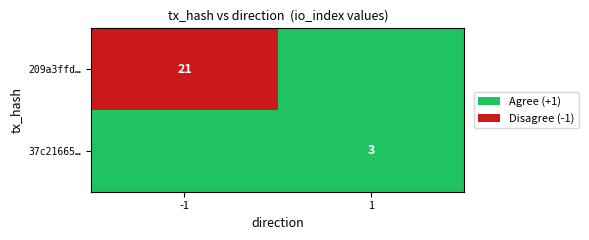

The value of 209a3ffd… at -1 is 0. True or false?

False